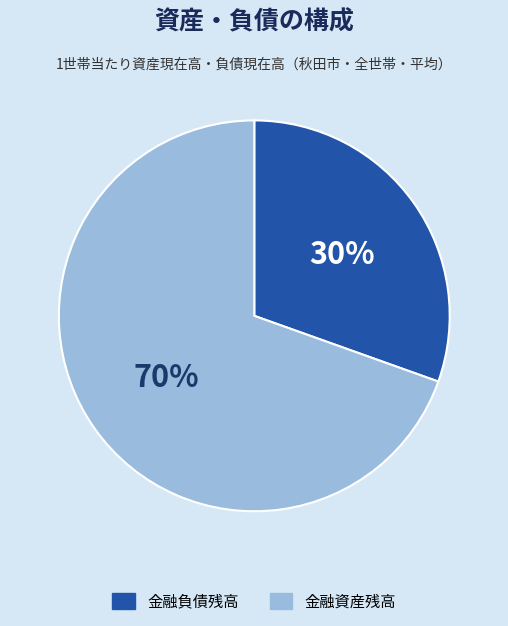

How many slices are in this pie chart?

2